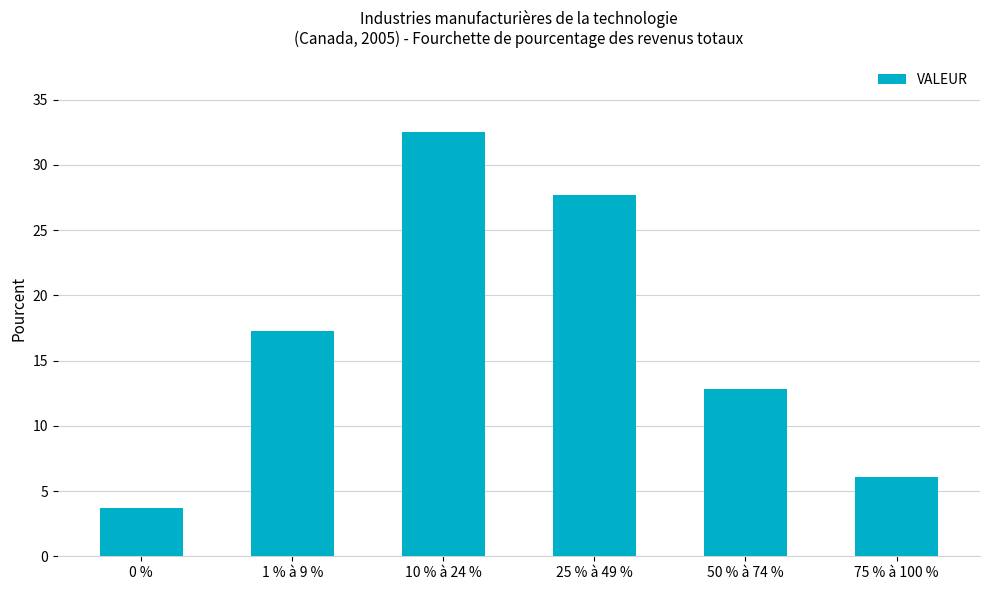

What is the value of the 4th bar from the left?

27.7